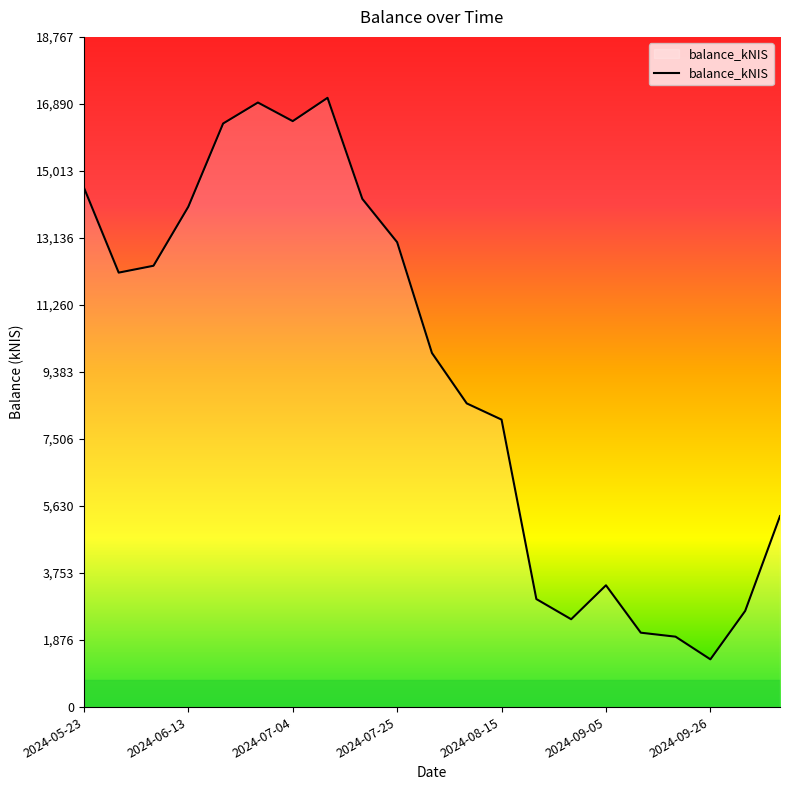

What is the minimum value shown in the chart?

1337.1